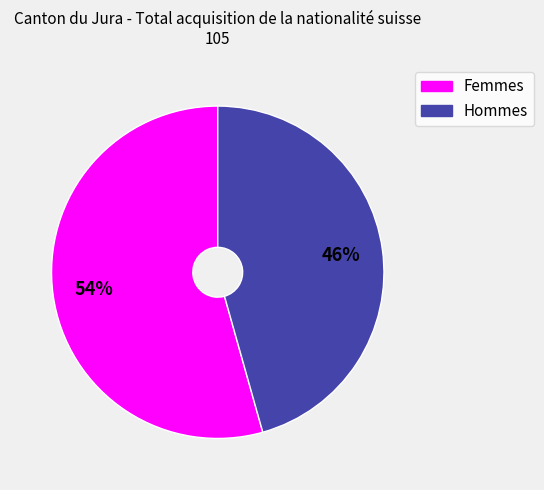

How many slices are in this pie chart?

2